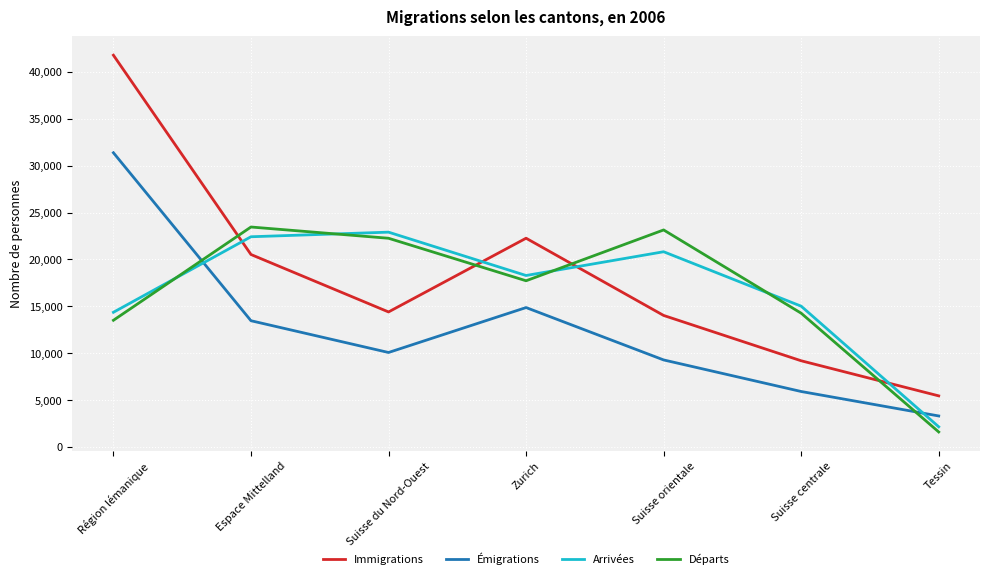

What is the total value across all series at Espace Mittelland?

79839